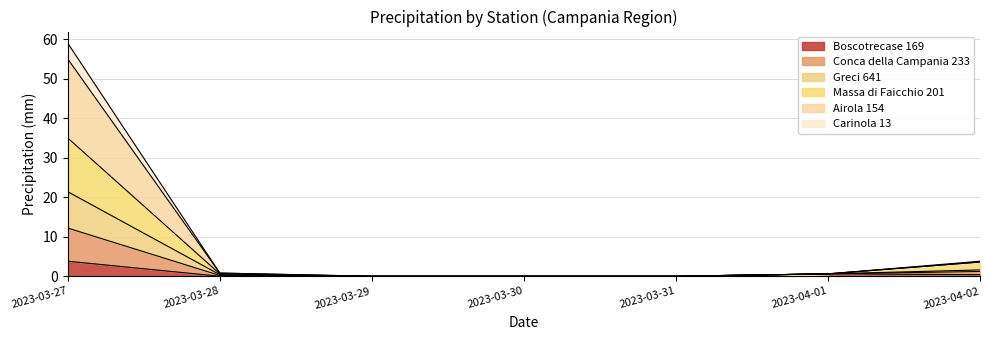

The value of Massa di Faicchio 201 at 2023-03-31 is 3.9. True or false?

False